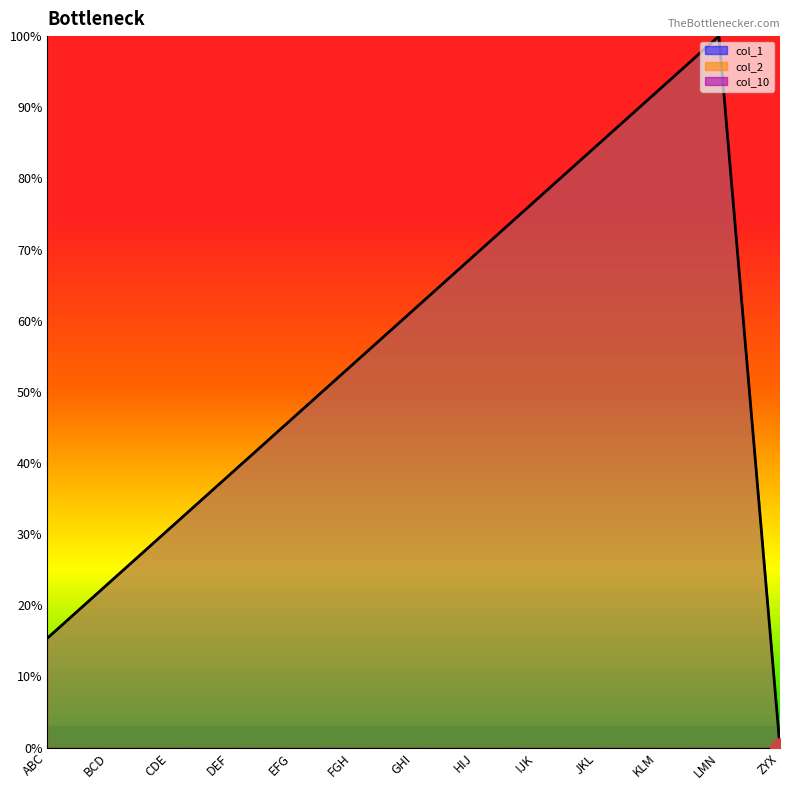

What is the sum of all col_1 values?

692.3